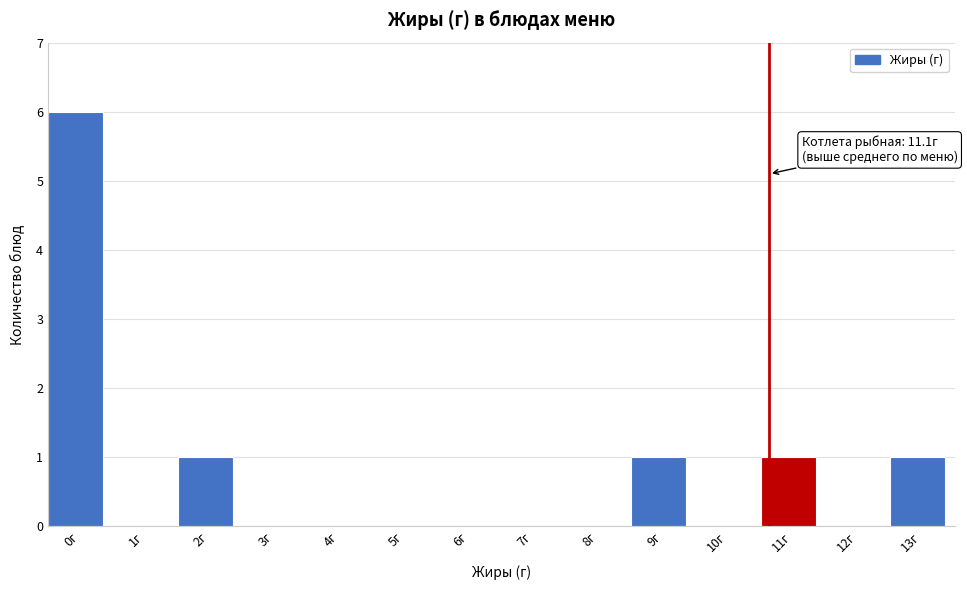

Reading left to right, extract all data points from this chart.

0г=6	1г=0	2г=1	3г=0	4г=0	5г=0	6г=0	7г=0	8г=0	9г=1	10г=0	11г=1	12г=0	13г=1